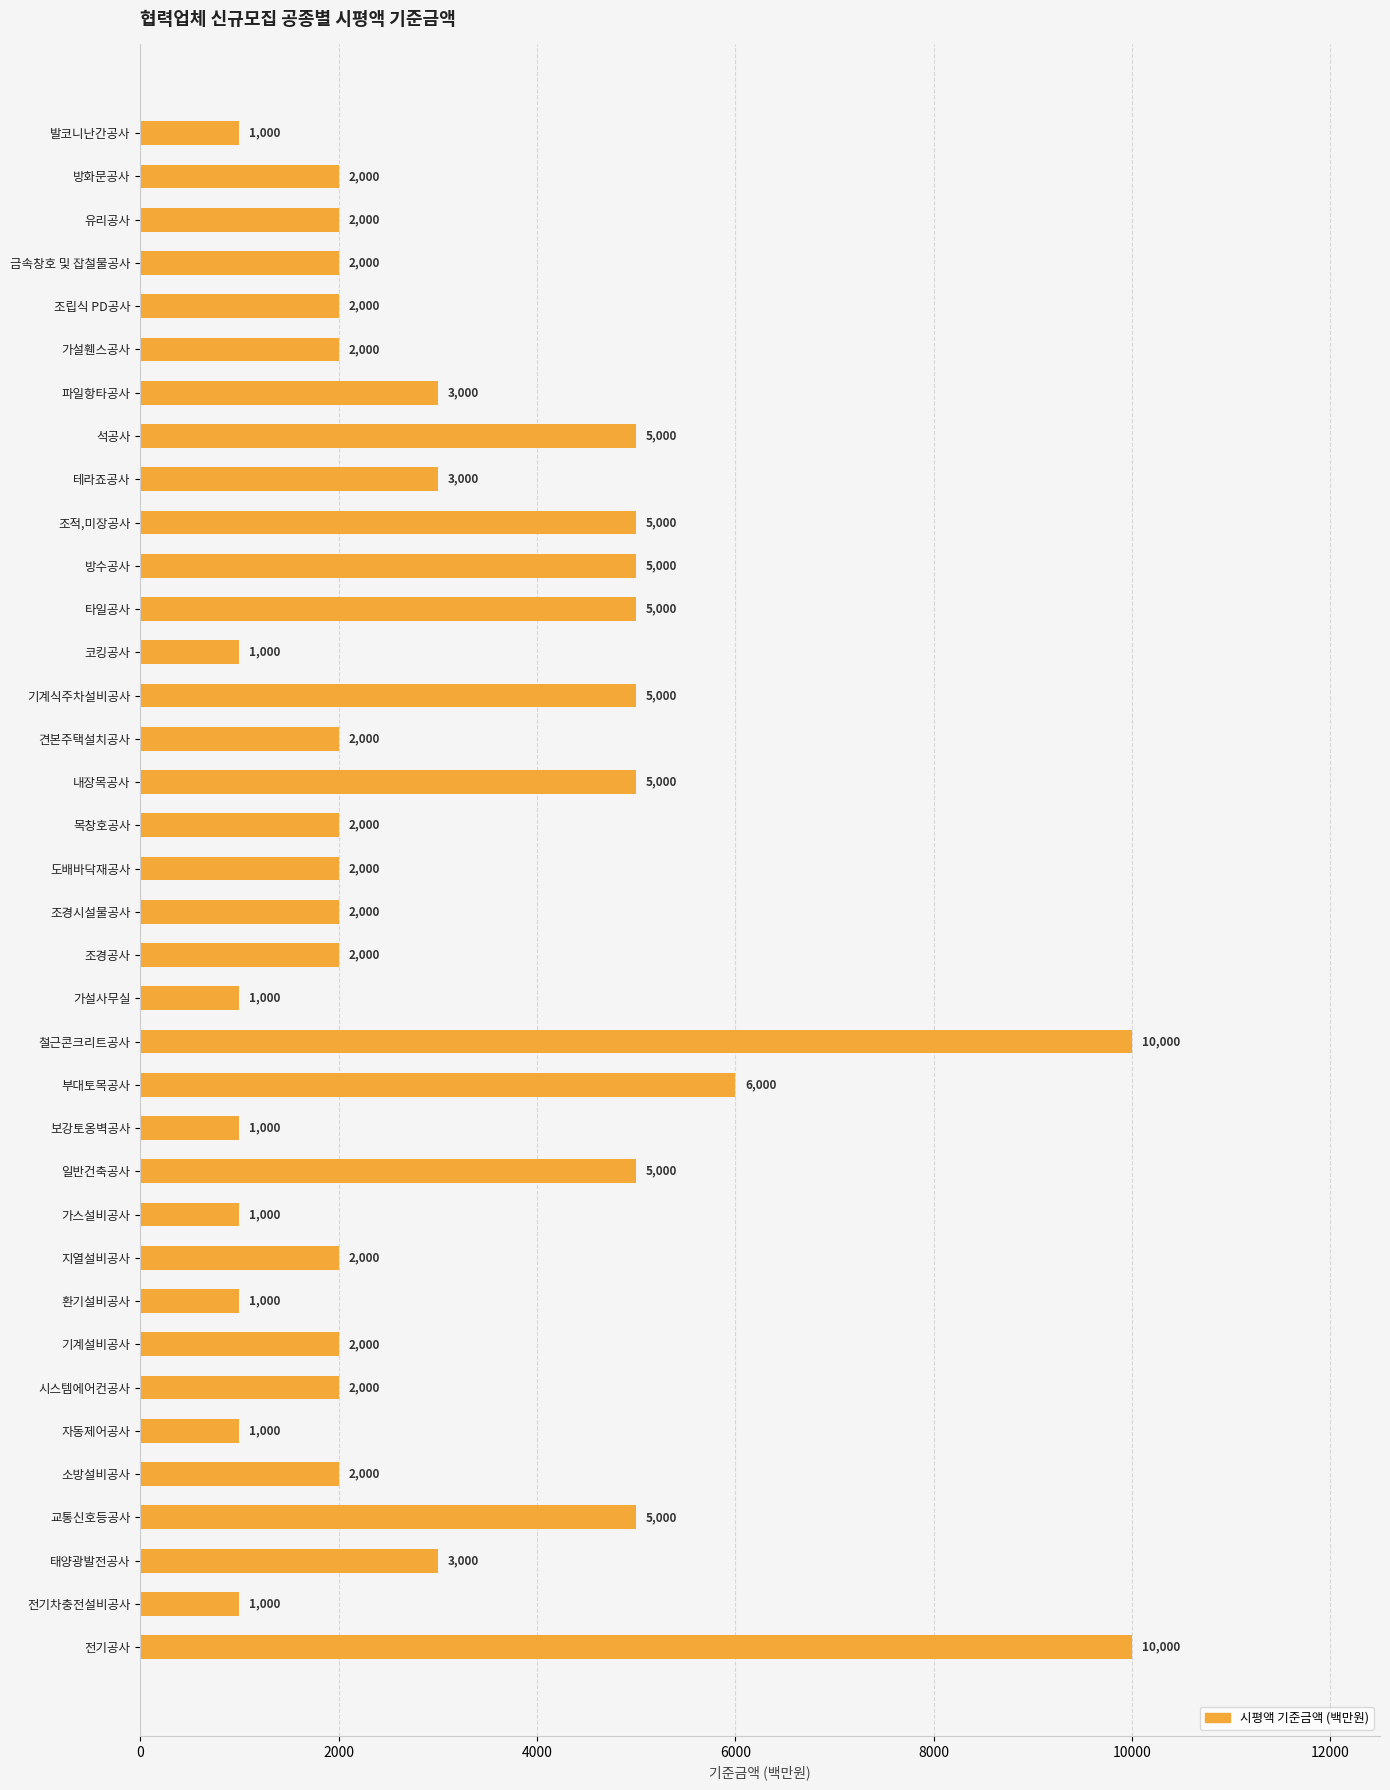

What is the difference between the maximum and minimum values?

9000